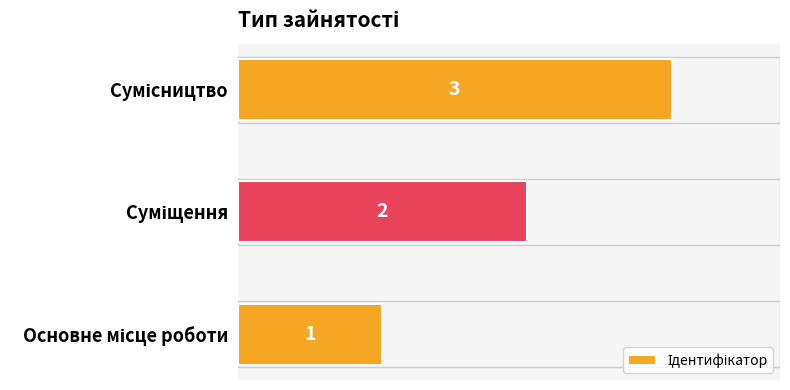

What is the minimum value shown in the chart?

1